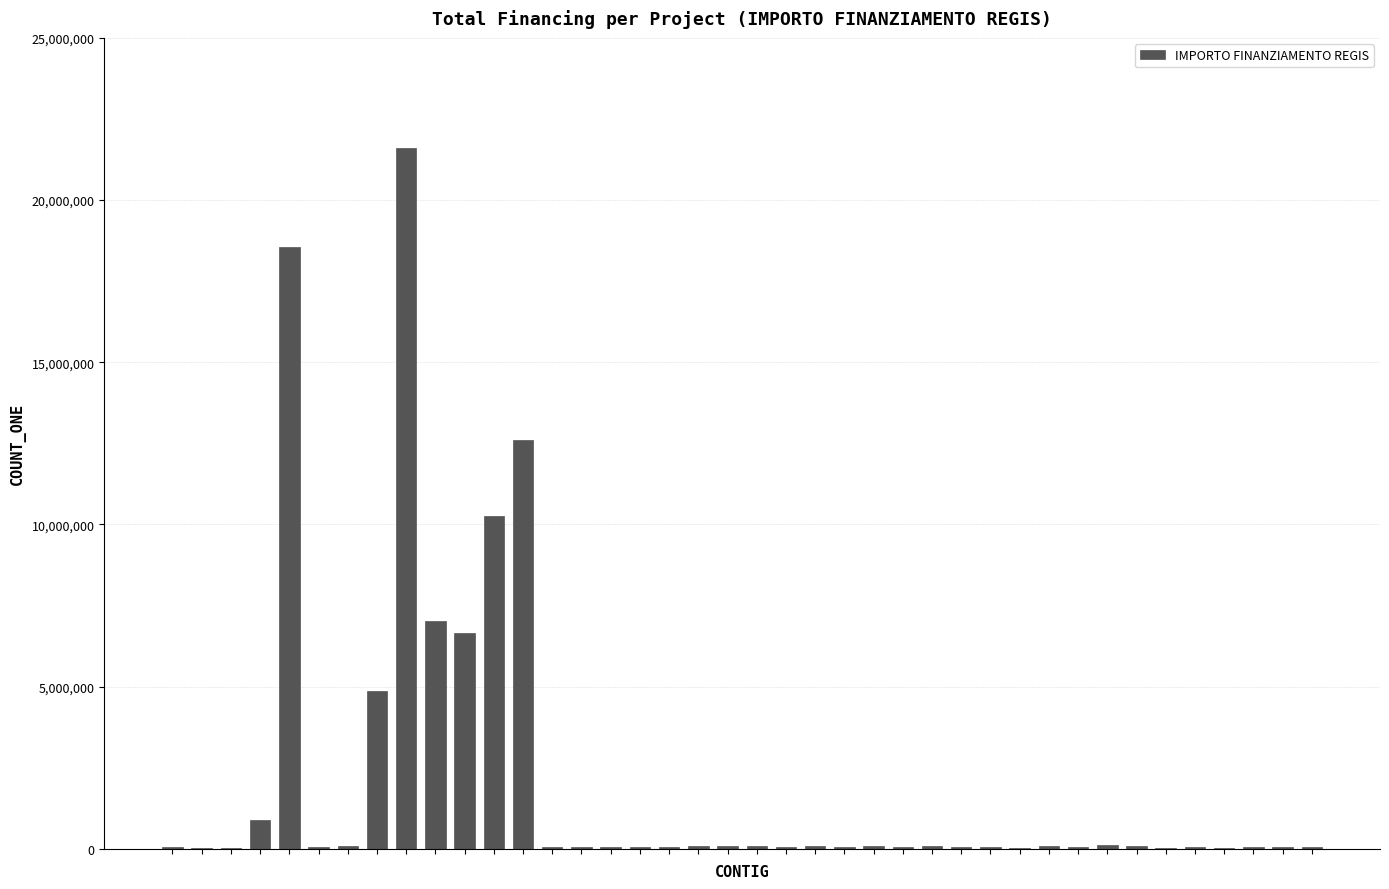

What is the maximum value shown in the chart?

21615132.0